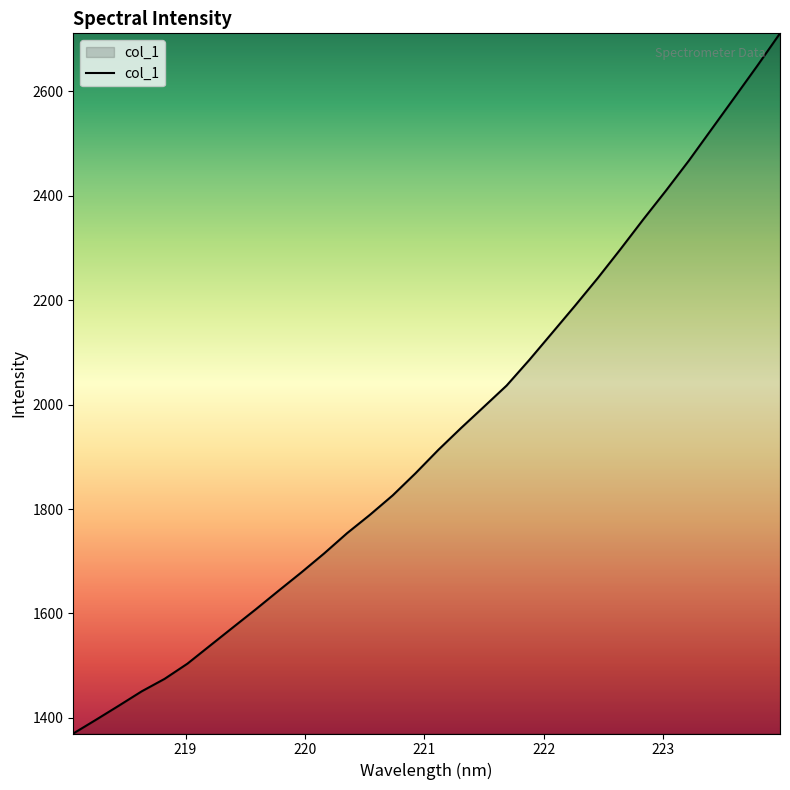

How many categories are shown in the chart?

32